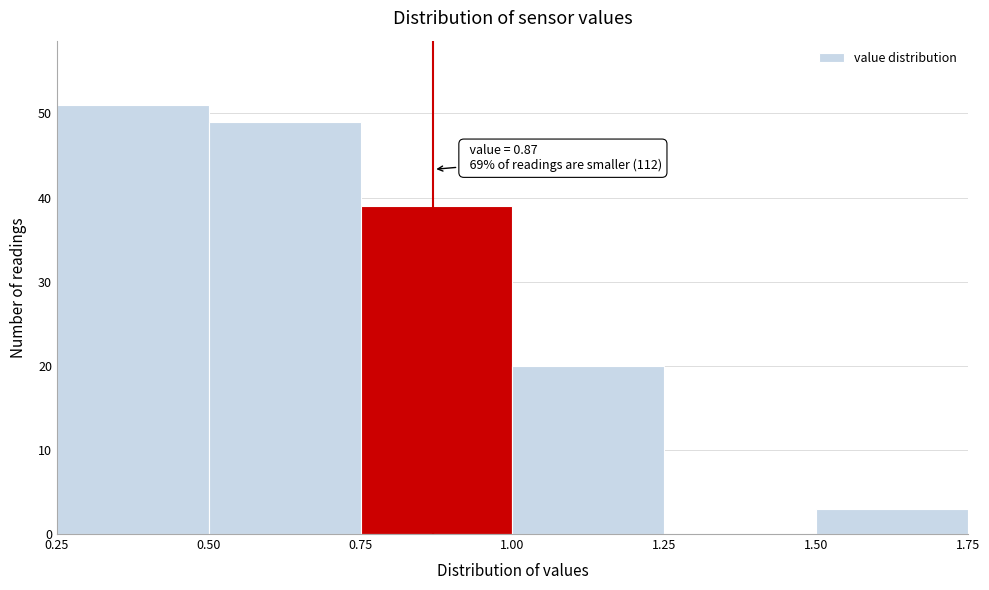

Over which range of the x-axis is the bar tallest?

0.25 to 0.50